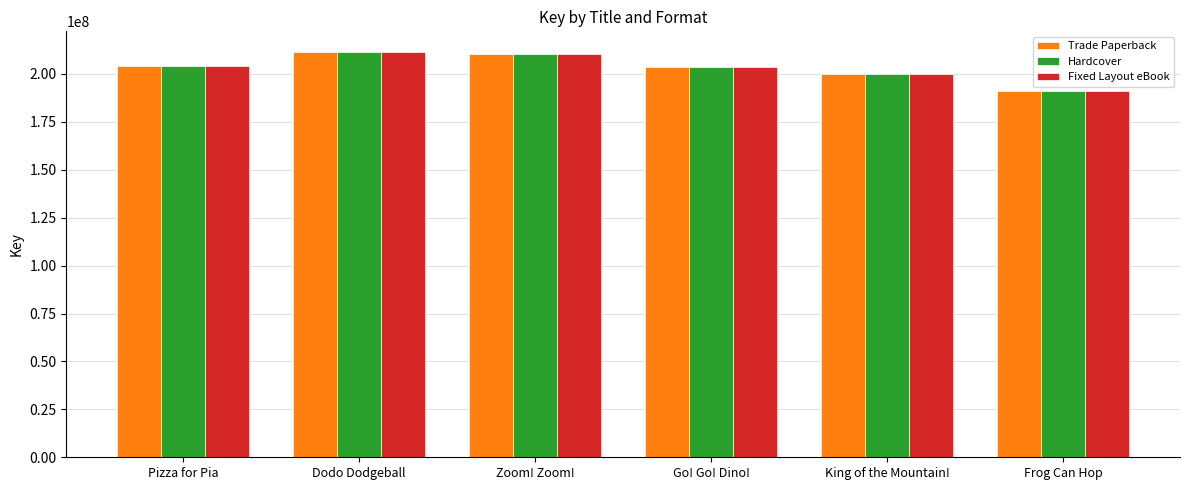

What is the sum of the Hardcover values at King of the Mountain! and Dodo Dodgeball?

411524043